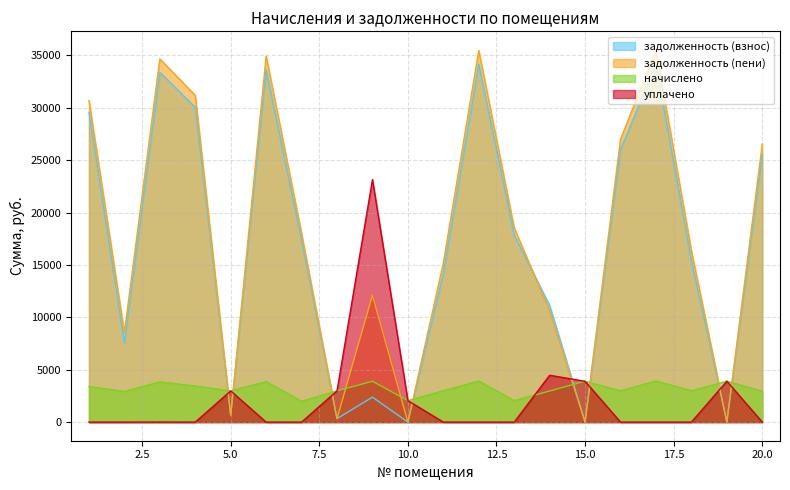

List the series in order of their peak value, lowest first.

начислено, уплачено, задолженность (взнос), задолженность (пени)